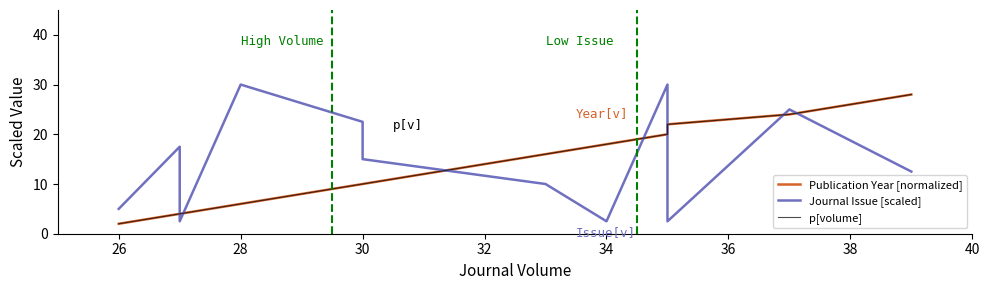

How many values in the Journal Issue [scaled] series exceed 15?

5